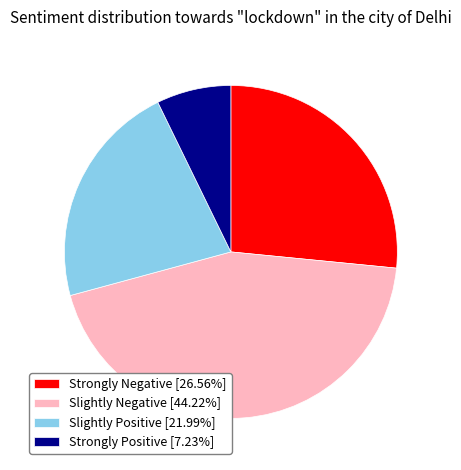

Combined, do Slightly Positive [21.99%] and Strongly Negative [26.56%] account for over 50%?

No